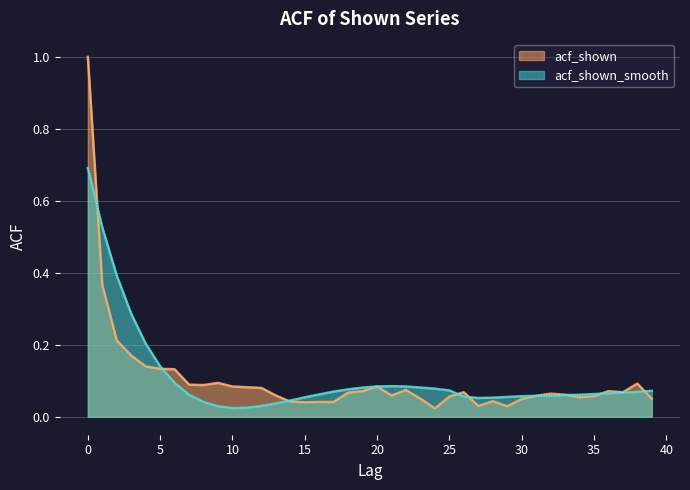

Is it true that acf_shown_smooth equals 0.1 at 24?

False